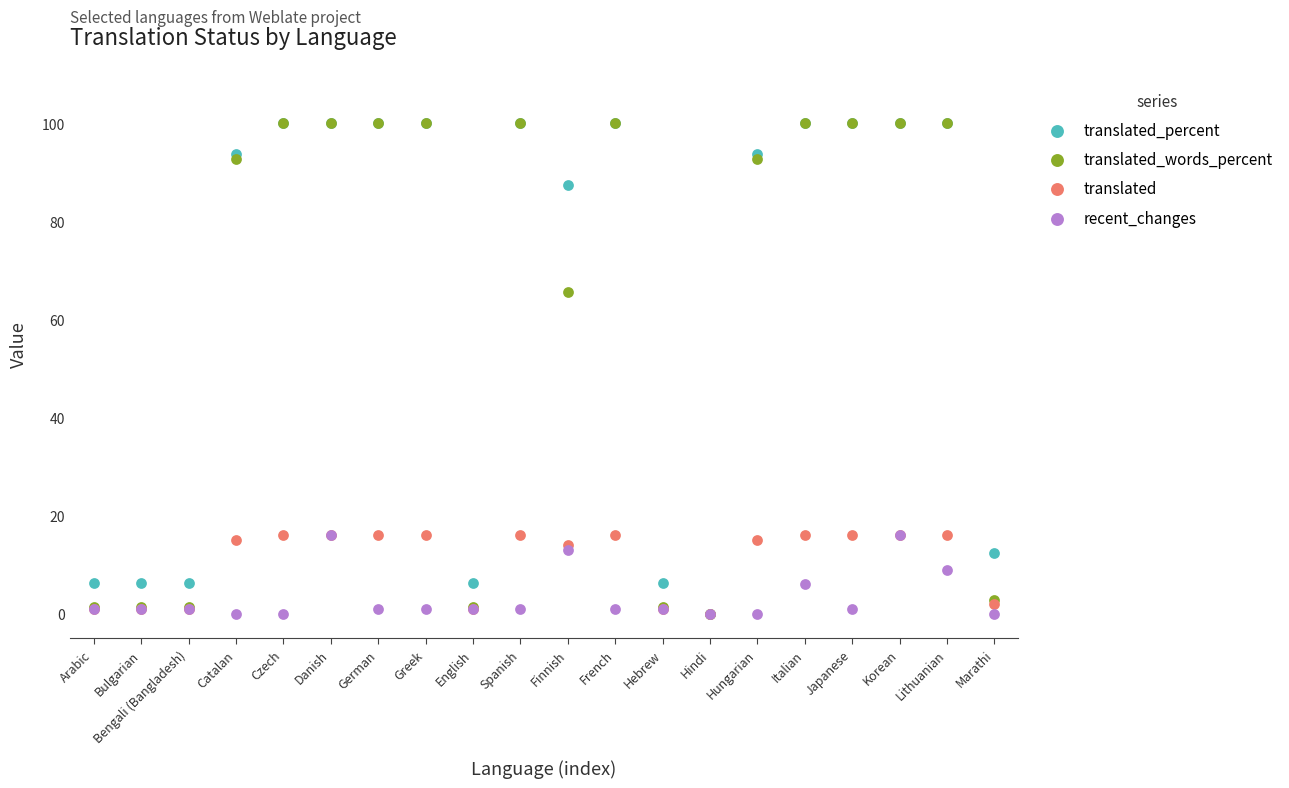

What are all the series names shown in the legend?

translated_percent, translated_words_percent, translated, recent_changes